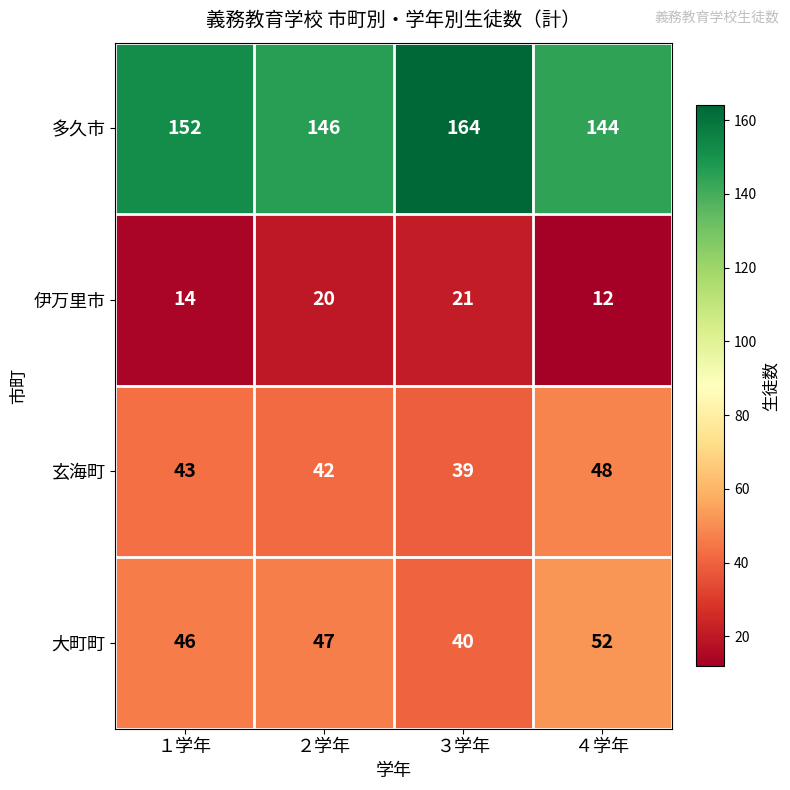

Reading left to right, list all the values displayed in this chart.

多久市: １学年=152	２学年=146	３学年=164	４学年=144
伊万里市: １学年=14	２学年=20	３学年=21	４学年=12
玄海町: １学年=43	２学年=42	３学年=39	４学年=48
大町町: １学年=46	２学年=47	３学年=40	４学年=52